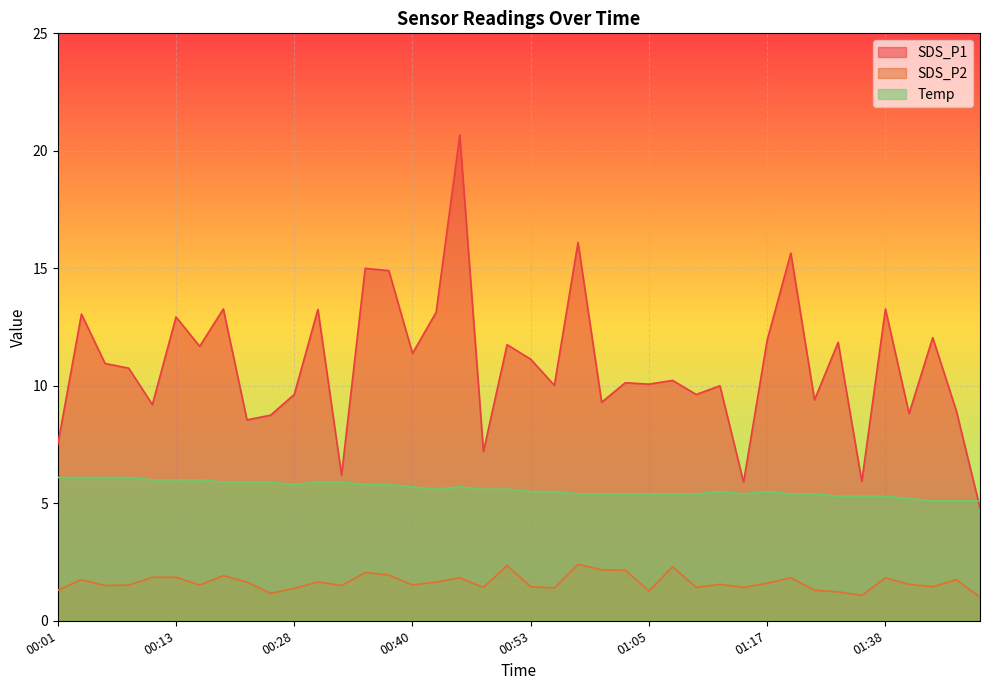

Count the number of categories in the chart.

40